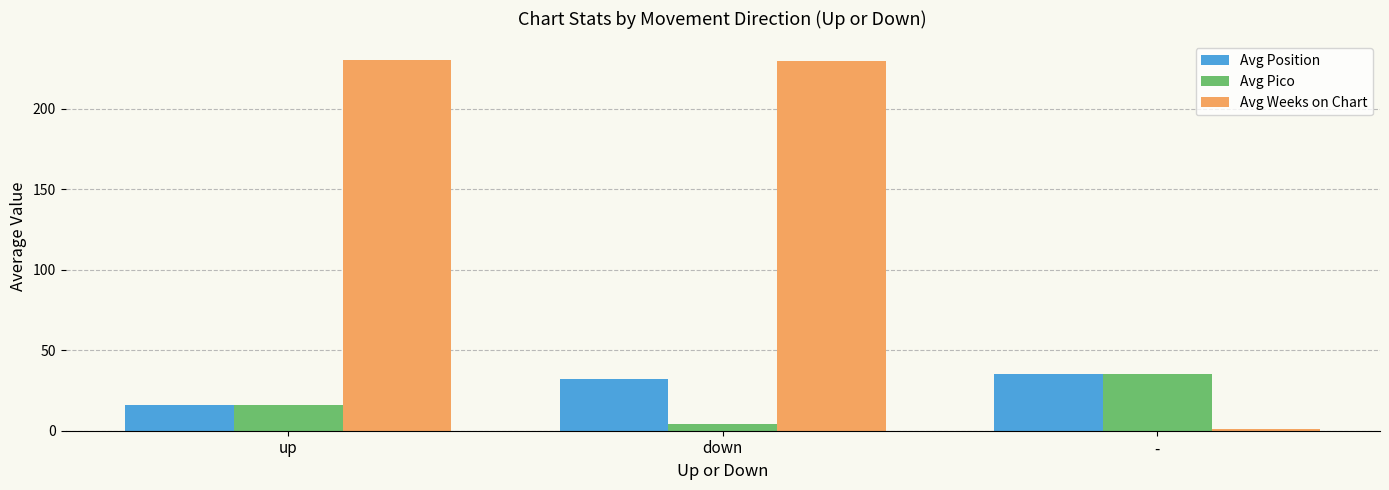

How many distinct data groups are displayed?

3